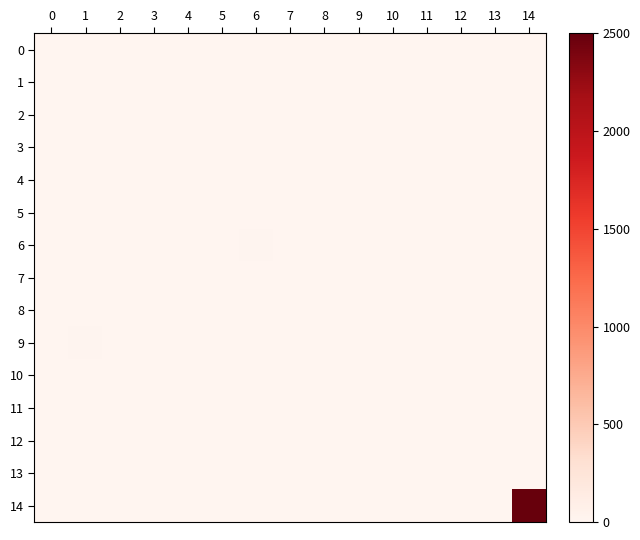

What is the total value across all series at 8?

13.2